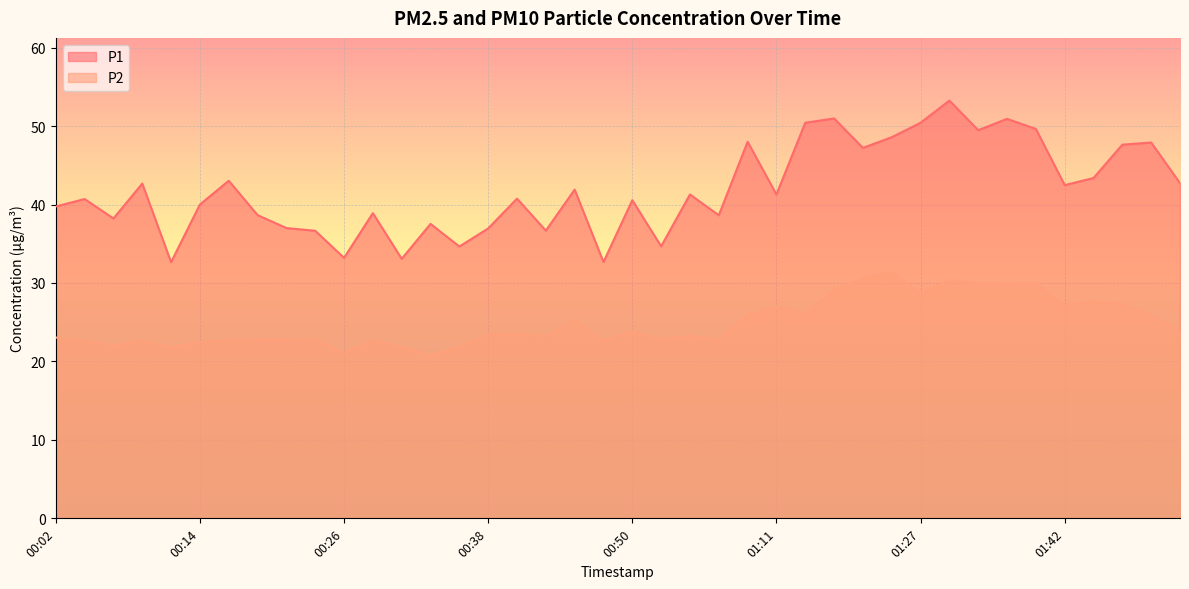

Which has a higher value, 00:43 or 01:32?

01:32